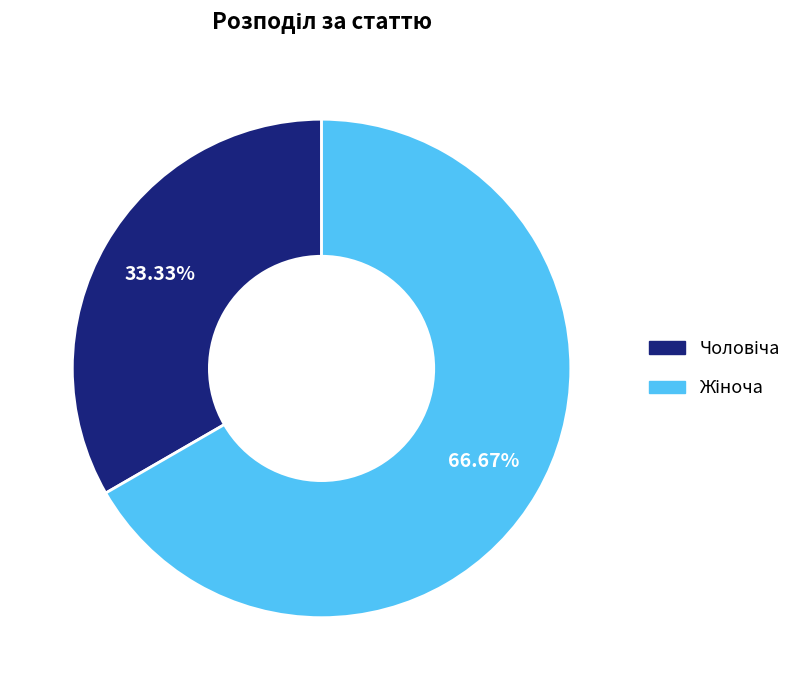

Is there a majority slice in this chart?

Yes